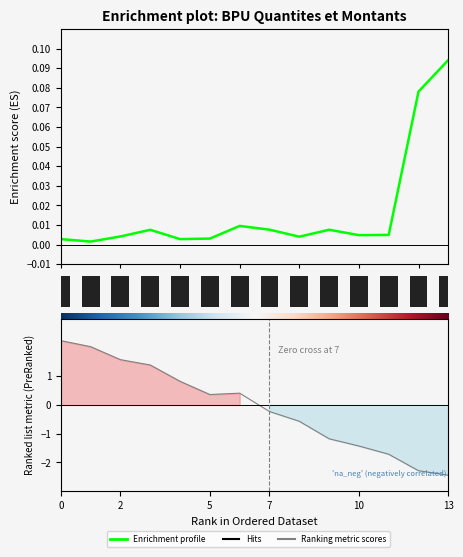

At 6, list the series in order from smallest to largest.

Enrichment profile, Hits, Ranking metric scores